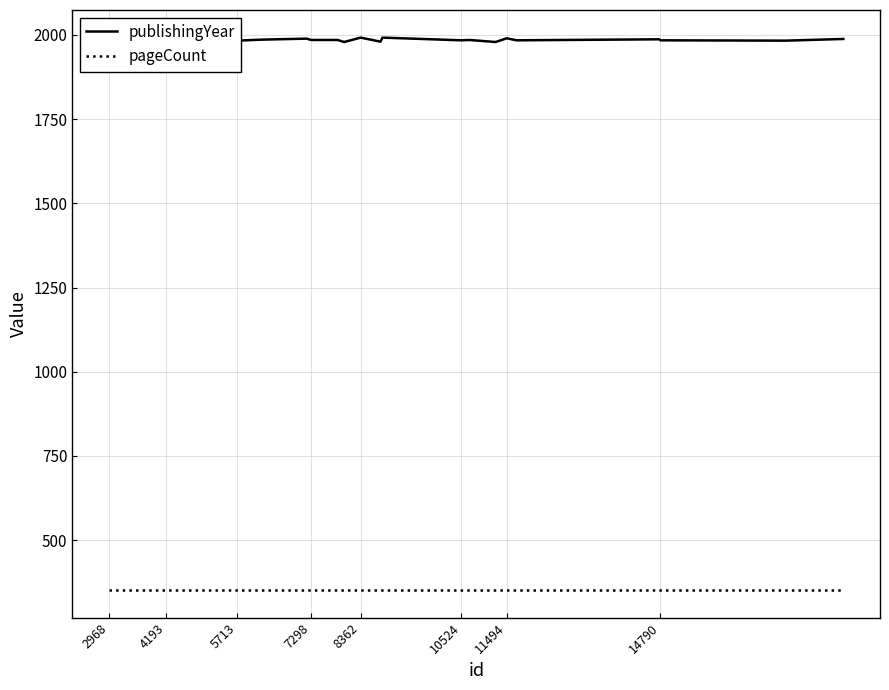

Which series has the largest range (max minus min)?

publishingYear